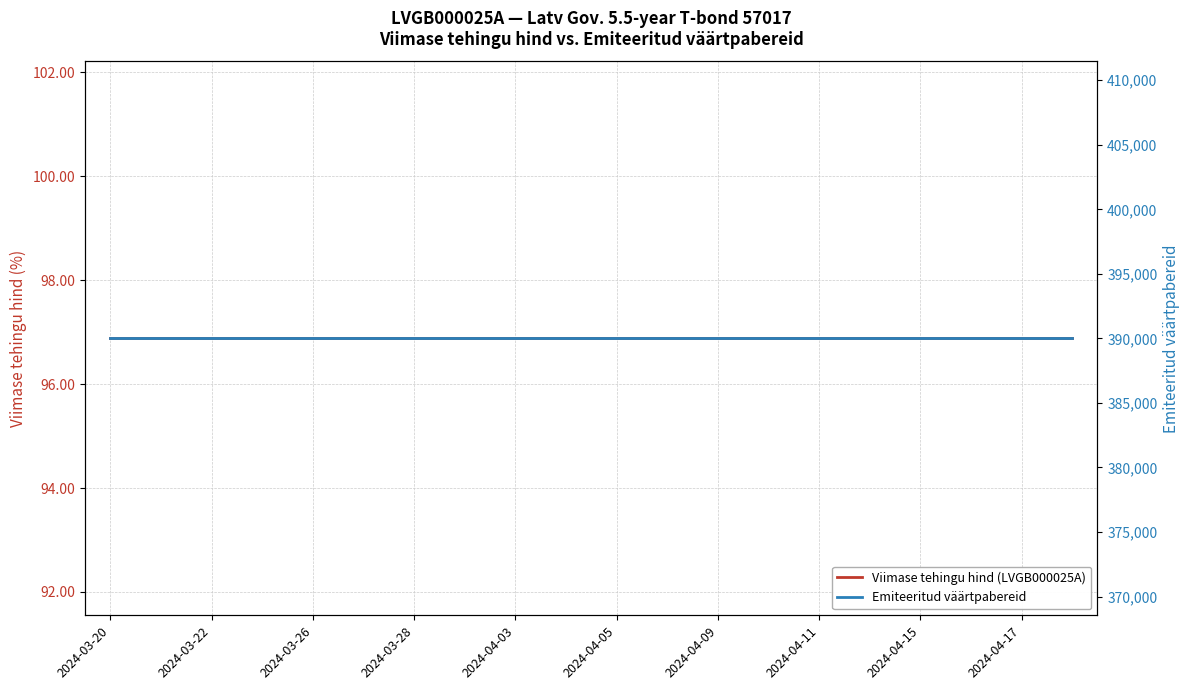

Is the value of Viimase tehingu hind (LVGB000025A) at 2024-04-17 greater than the value of Emiteeritud väärtpabereid at 2024-04-15?

No